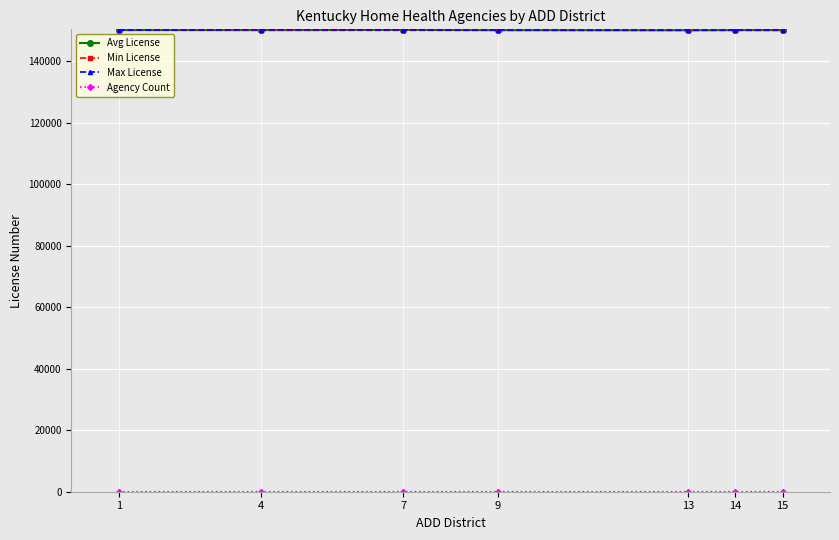

Does the chart display data point markers on the line(s)?

Yes